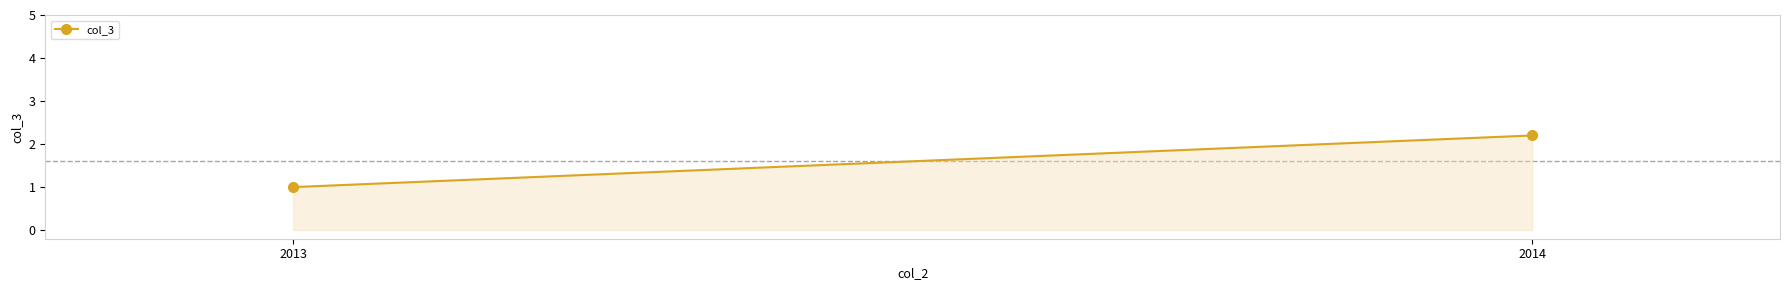

What is the sum of all values?

3.2